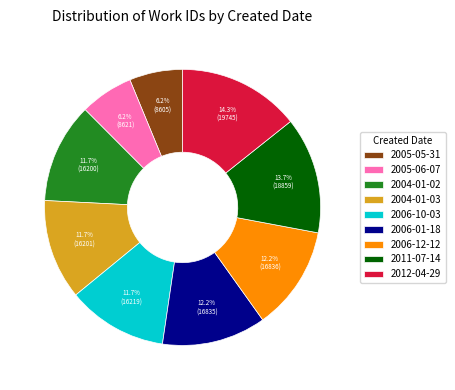

Is 2012-04-29 the majority of the pie?

No